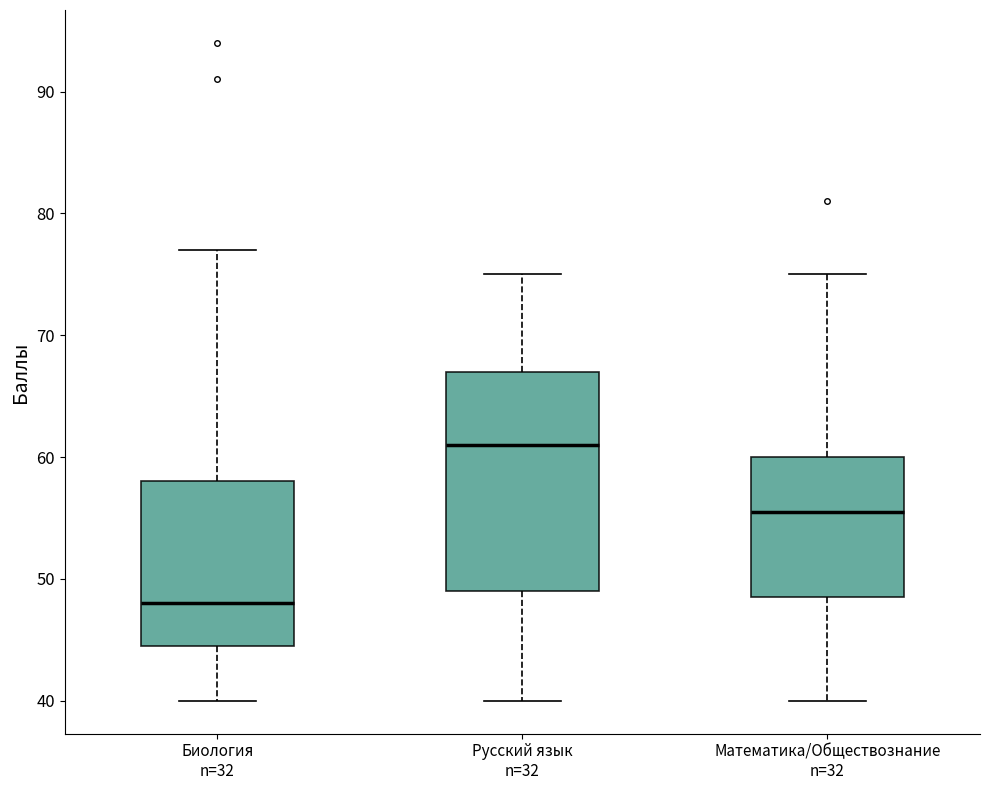

Which box is the tallest, from its lower edge to its upper edge?

Русский язык n=32